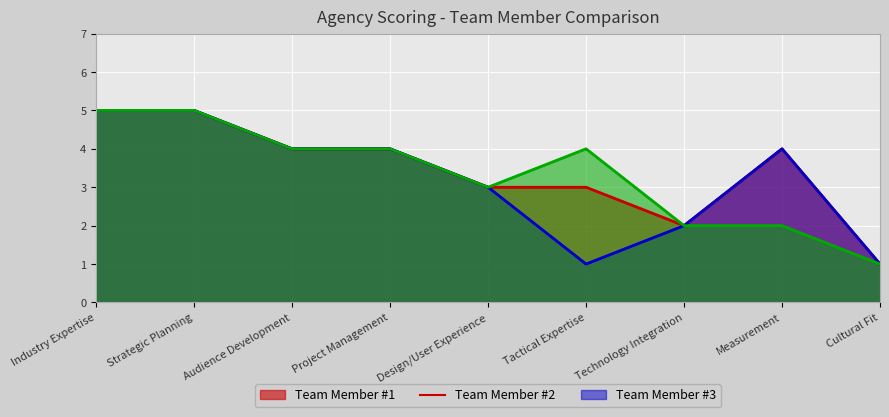

What is the difference between the maximum and minimum values in the Team Member #1 series?

4